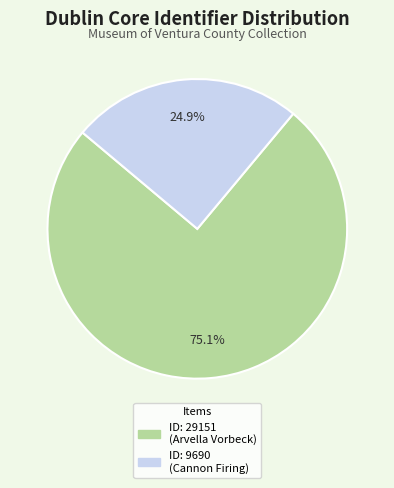

Is there any slice that represents more than half of the pie?

Yes